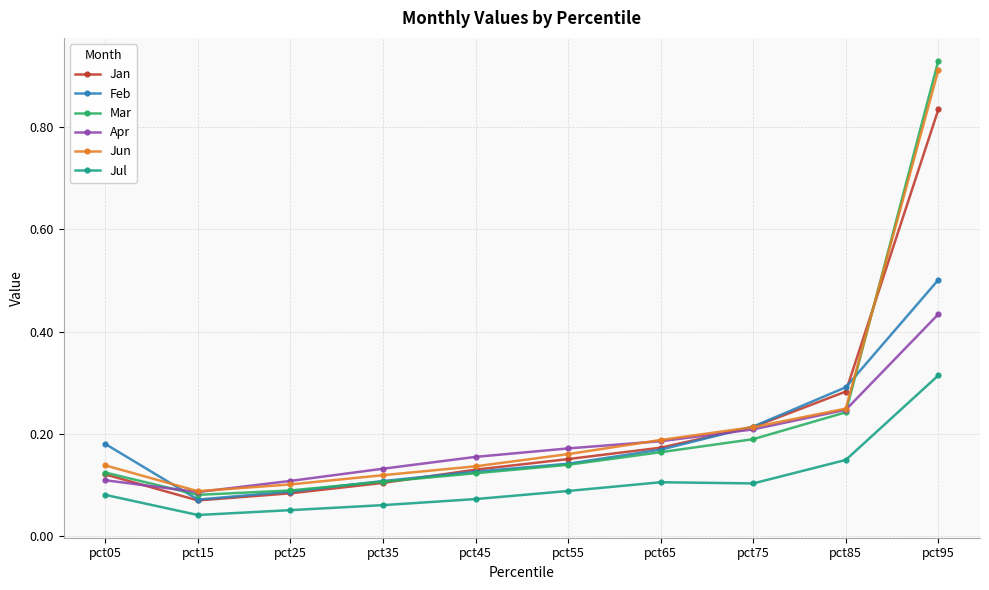

How many lines are shown in the chart?

6